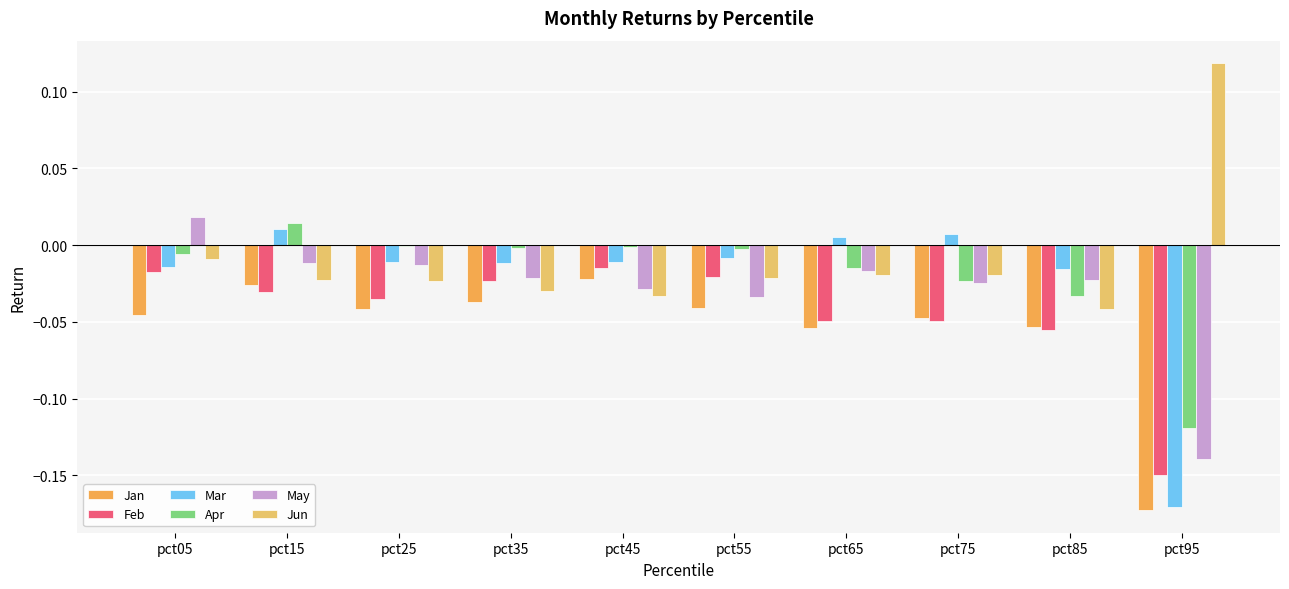

Count the number of data series in this chart.

6